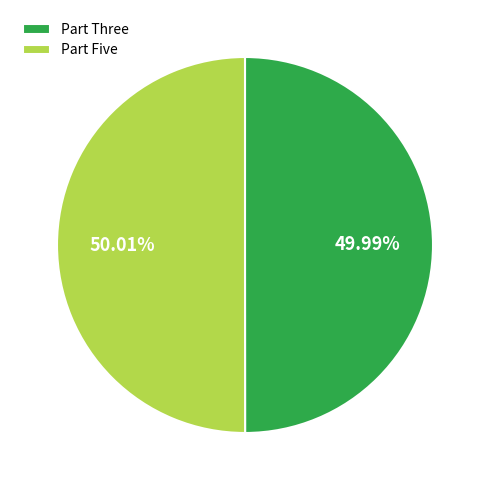

Is there a majority slice in this chart?

Yes